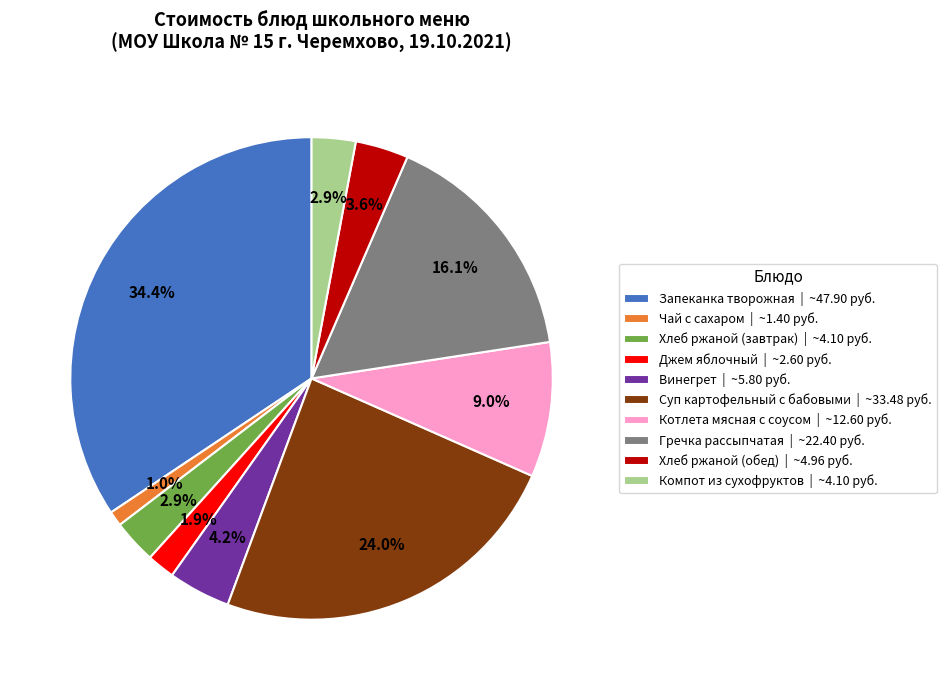

To the nearest percent, what is the difference between the largest and smallest slice percentages?

33%